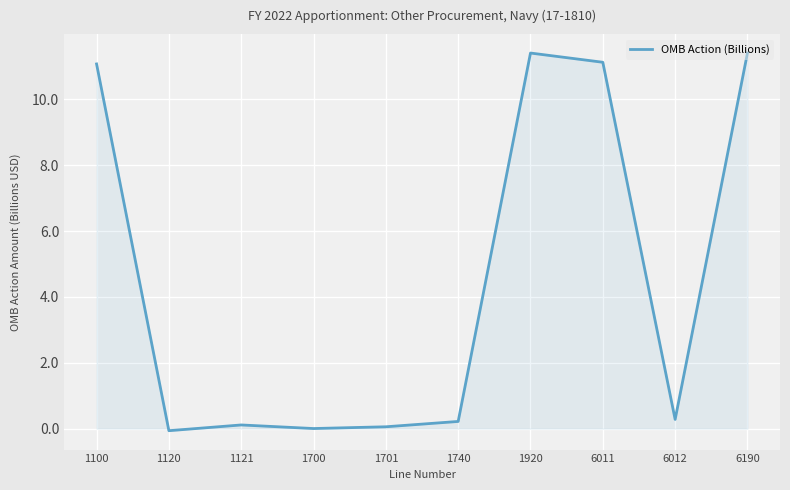

What is the smallest value displayed?

-0.1